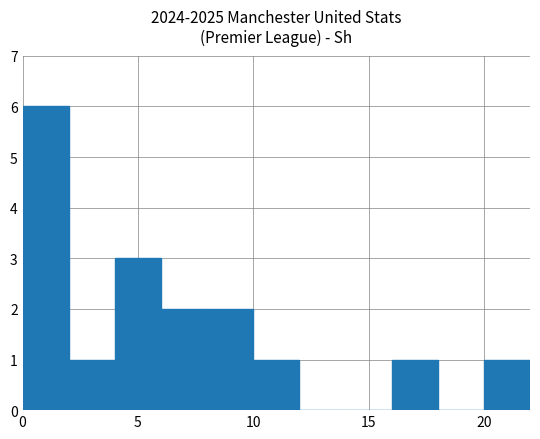

What is the sum of all values?

17